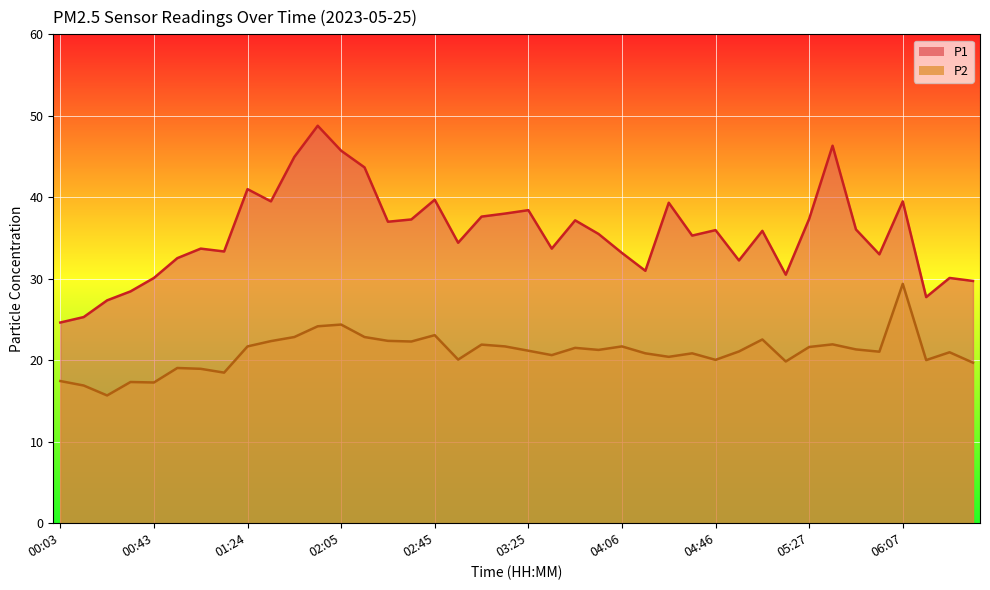

What is the difference between the P1 values at 06:07 and 01:44?

5.5